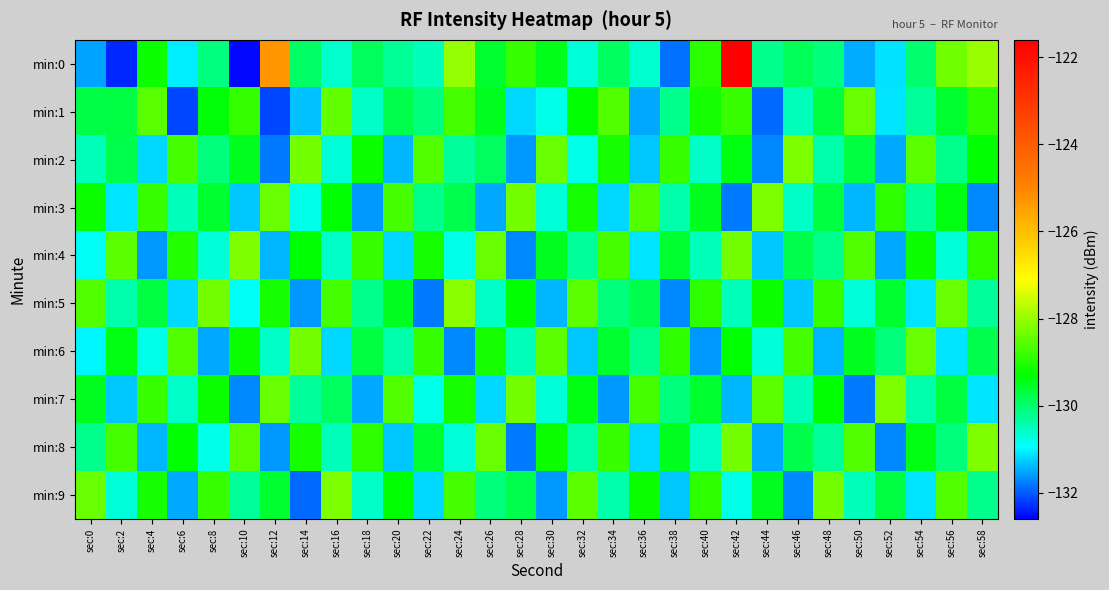

Which label corresponds to the smallest value in the chart?

sec:10